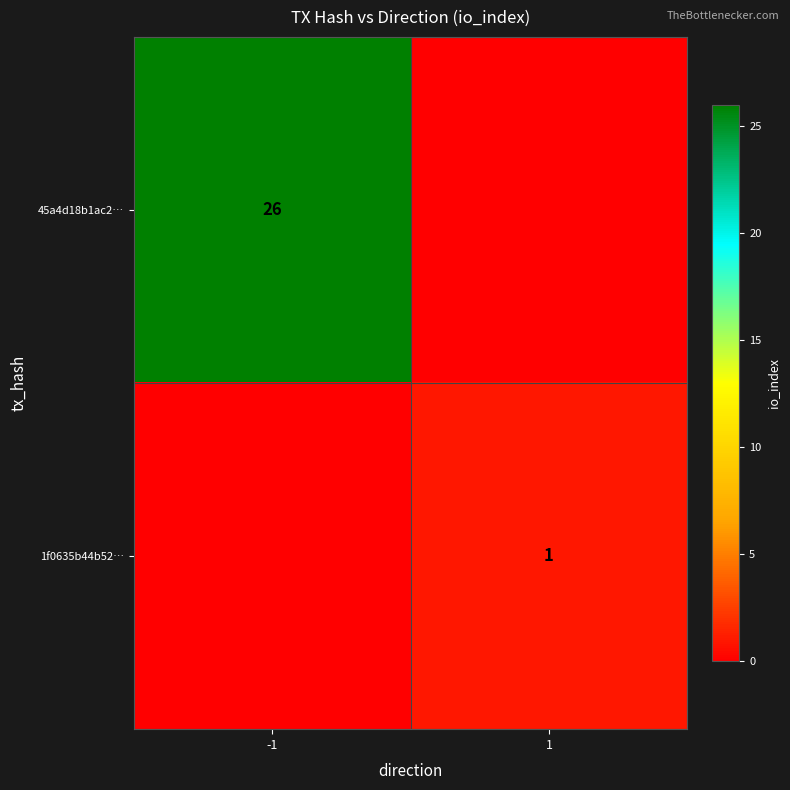

The 45a4d18b1ac2… series shows 26 at -1. True or false?

True